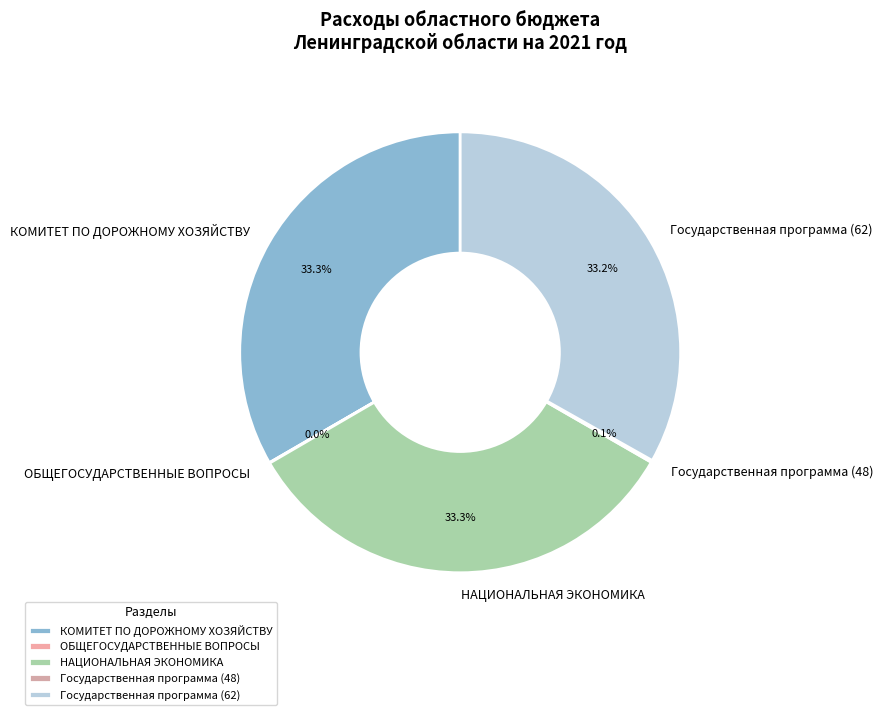

True or false: НАЦИОНАЛЬНАЯ ЭКОНОМИКА accounts for 33% of the total.

True